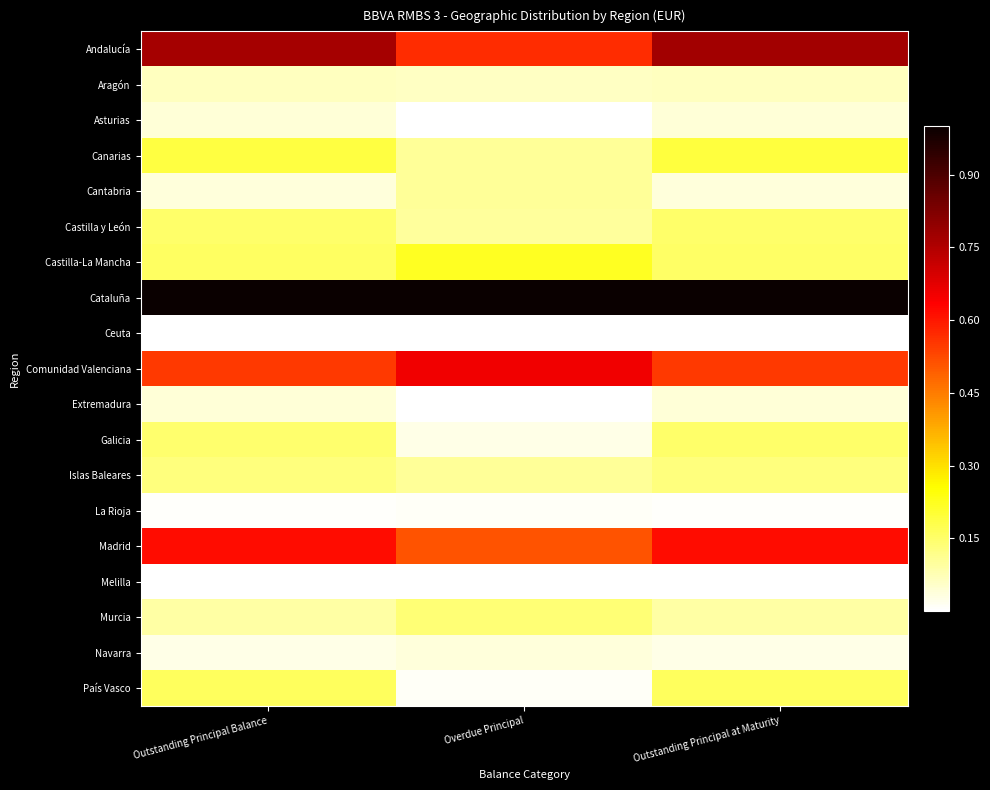

At which category is the sum across all series the highest?

Outstanding Principal at Maturity